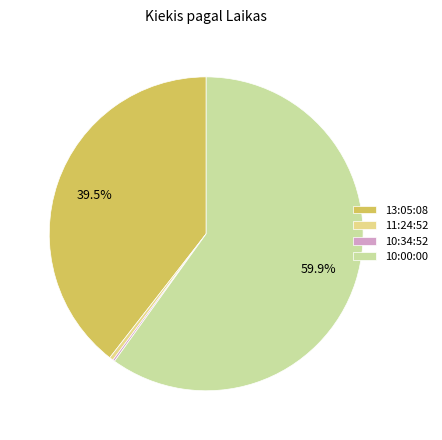

What percentage do 13:05:08 and 11:24:52 together represent?

39.9%